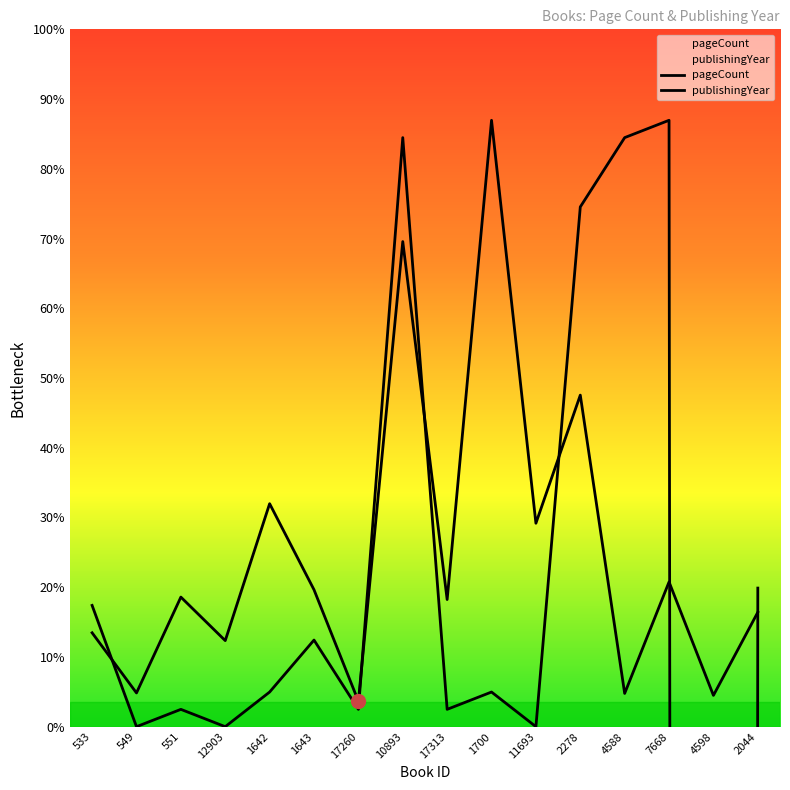

What is the difference between the maximum and minimum values in the pageCount series?

1188.0